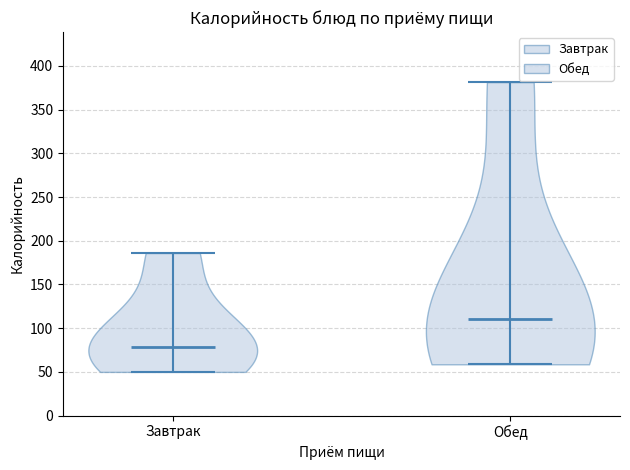

What is the lowest point the violin for Обед reaches on the y-axis? The values are not printed on the chart, so give them approximately, as read against the axis.

60